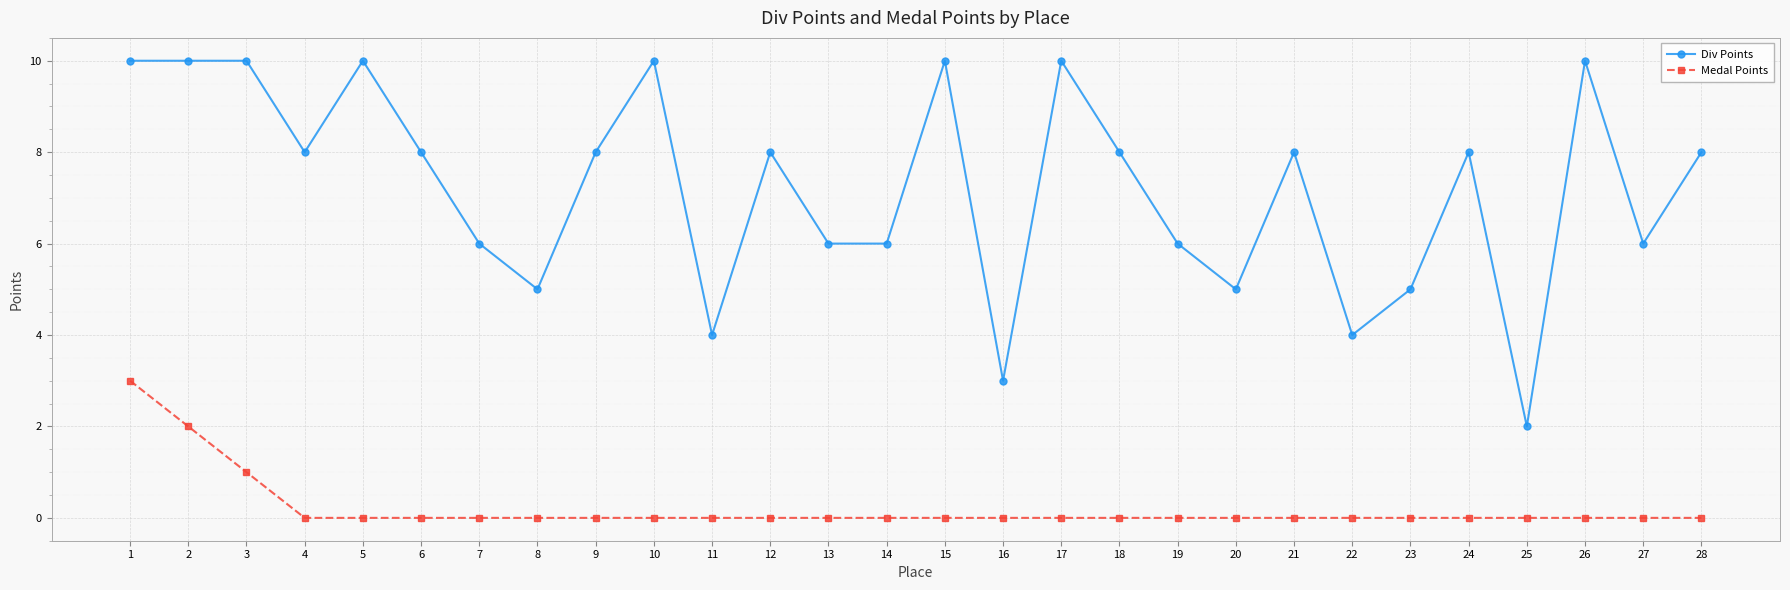

Reading left to right, extract all data points from this chart.

Div Points: 10	10	10	8	10	8	6	5	8	10	4	8	6	6	10	3	10	8	6	5	8	4	5	8	2	10	6	8
Medal Points: 3	2	1	0	0	0	0	0	0	0	0	0	0	0	0	0	0	0	0	0	0	0	0	0	0	0	0	0